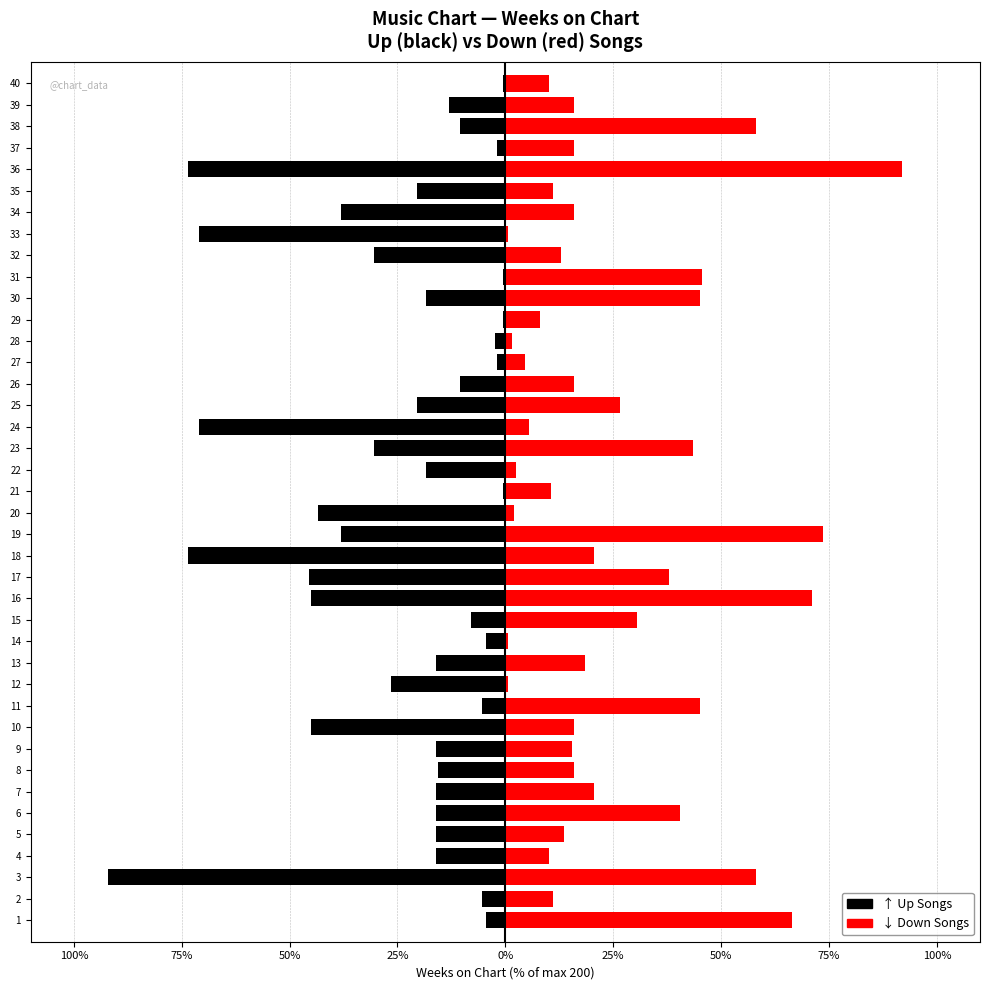

What is the minimum value for Up songs (Weeks on Chart)?

-92.0